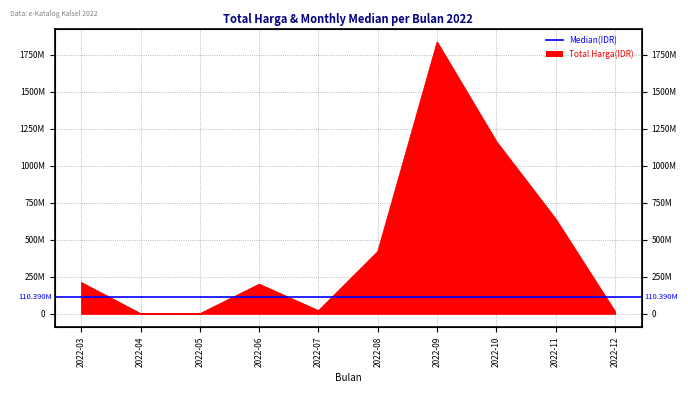

Where is the first local maximum?

2022-06